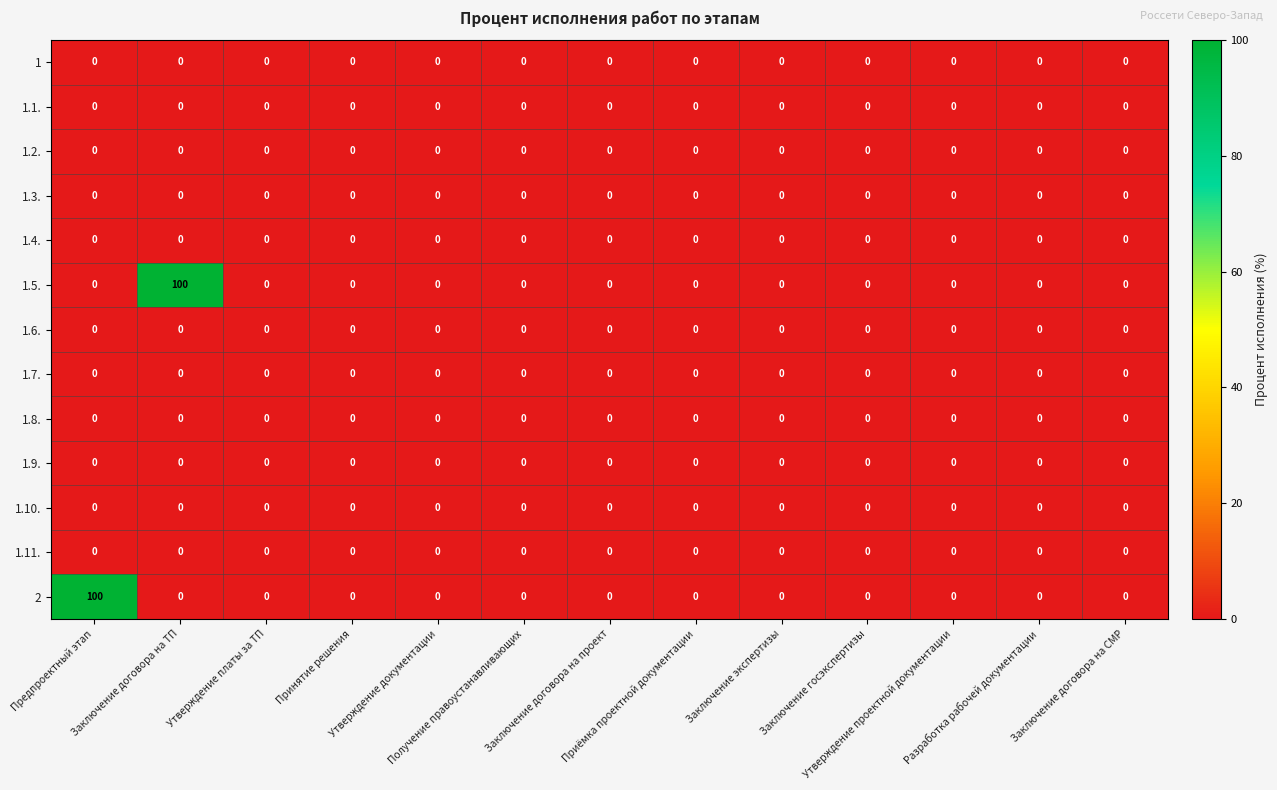

What is the greatest value displayed?

100